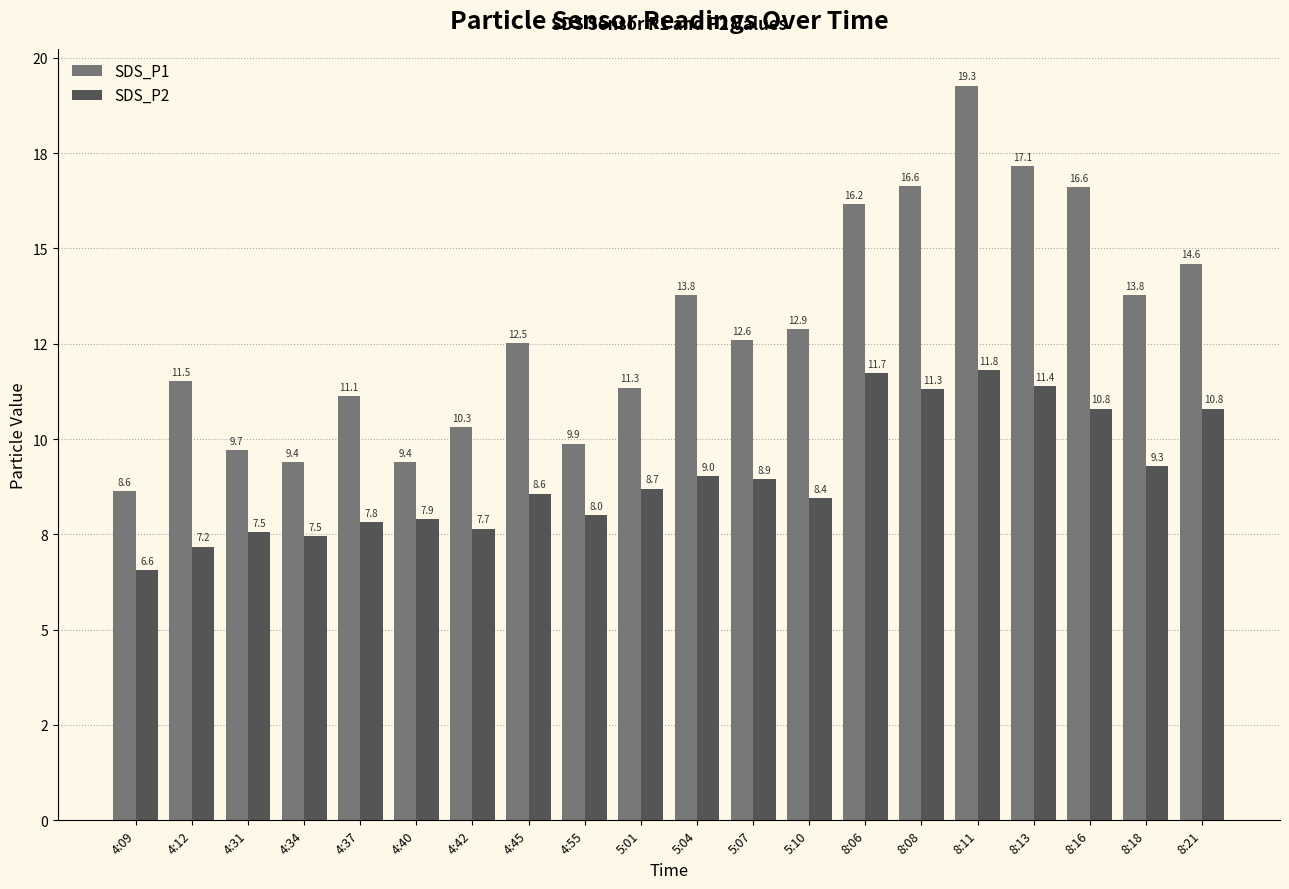

Are the bars horizontal?

No